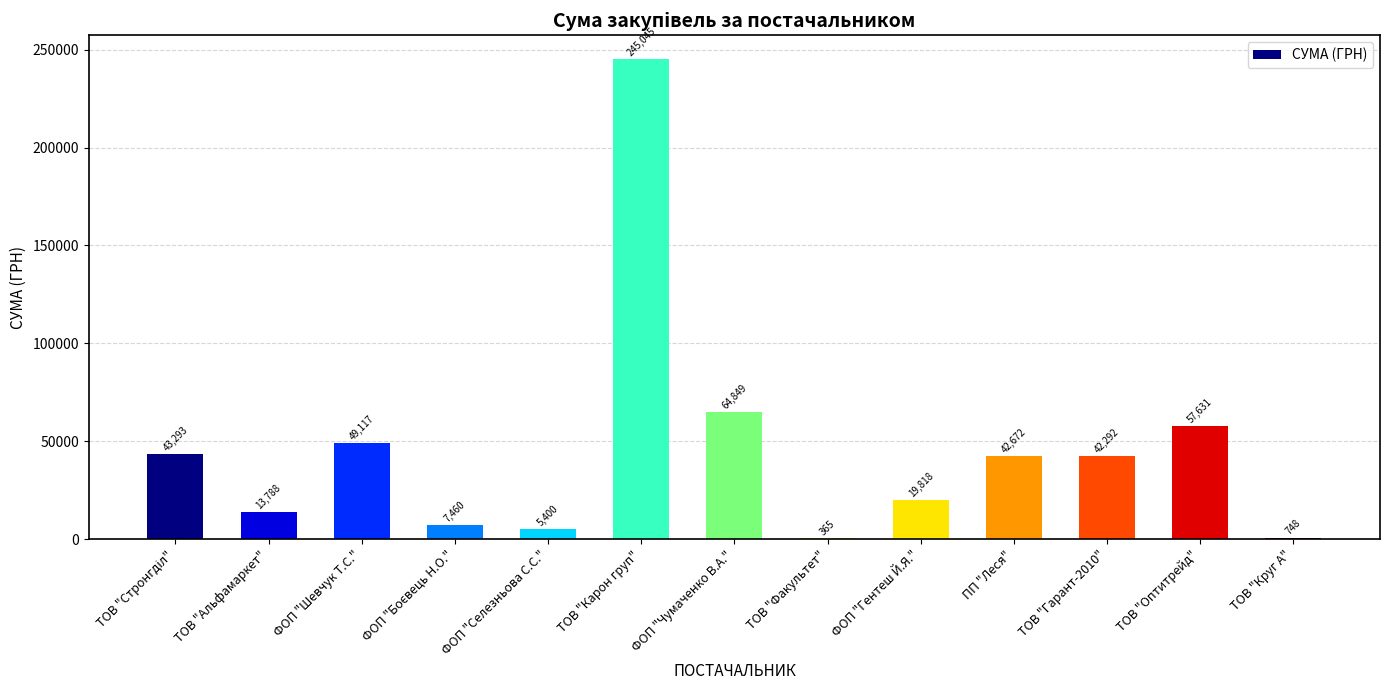

What is the change in value from ТОВ "Оптитрейд" to ТОВ "Круг А"?

-56883.3